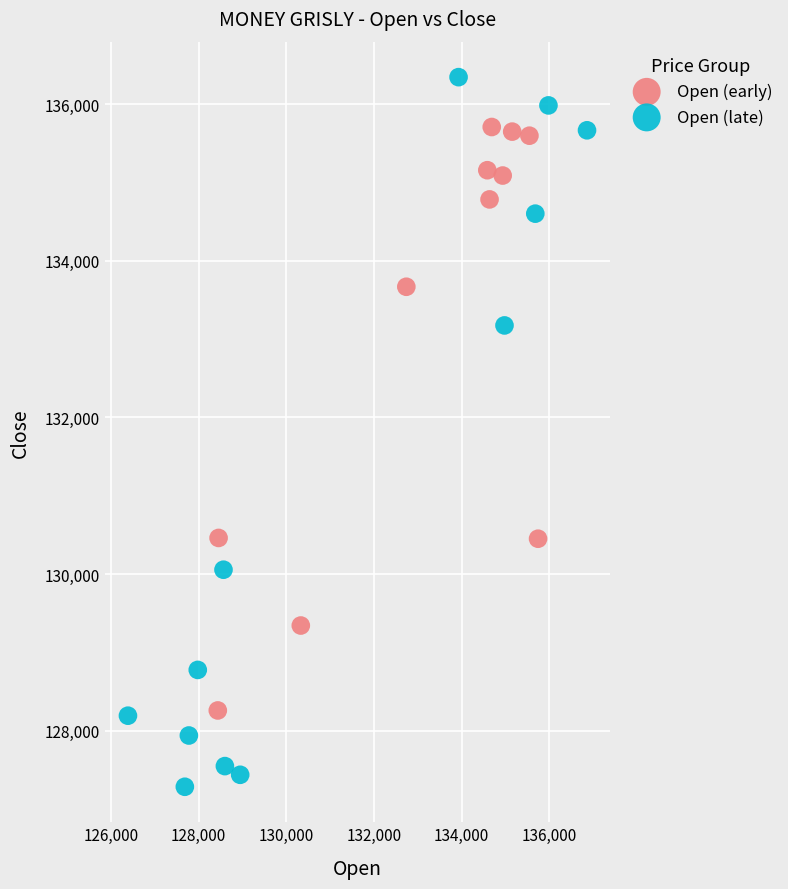

Which series contains the lowest Y value?

Open (late)